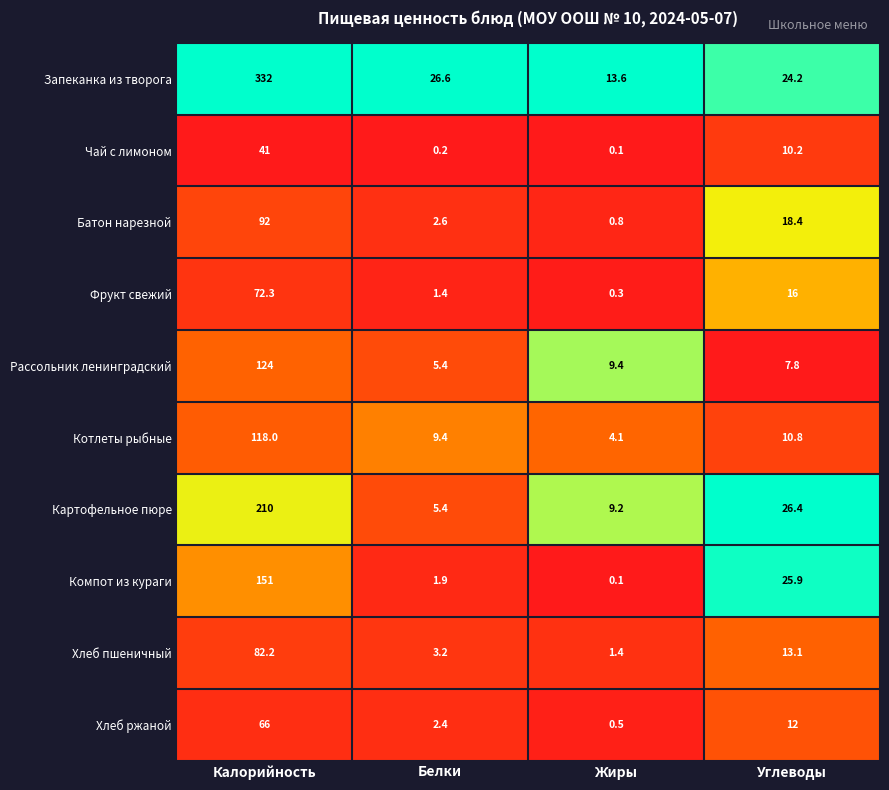

Rank the series by their maximum value, from highest to lowest.

Запеканка из творога, Картофельное пюре, Компот из кураги, Рассольник ленинградский, Котлеты рыбные, Батон нарезной, Хлеб пшеничный, Фрукт свежий, Хлеб ржаной, Чай с лимоном